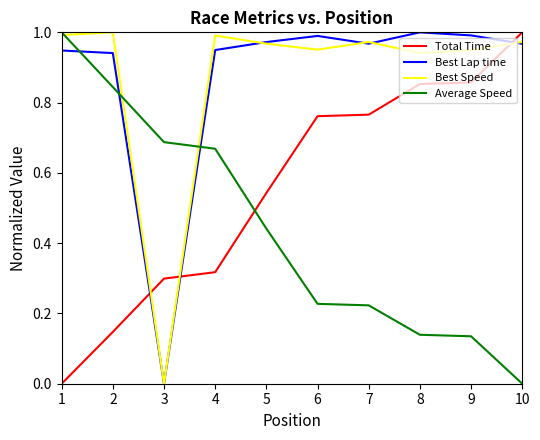

How many times do Best Speed and Total Time cross each other?

3